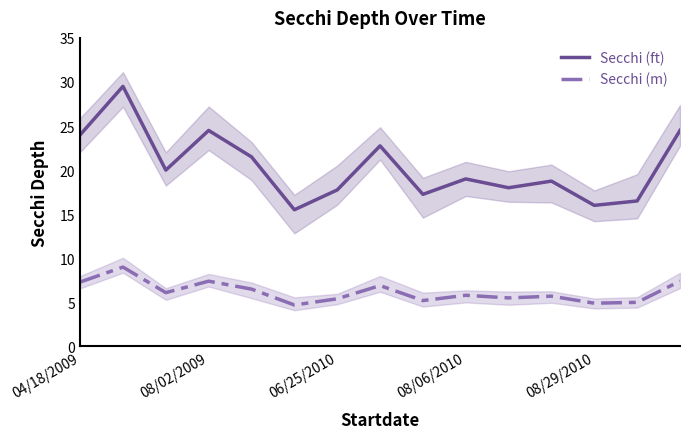

True or false: Secchi (m) and Secchi (ft) cross at least once.

False